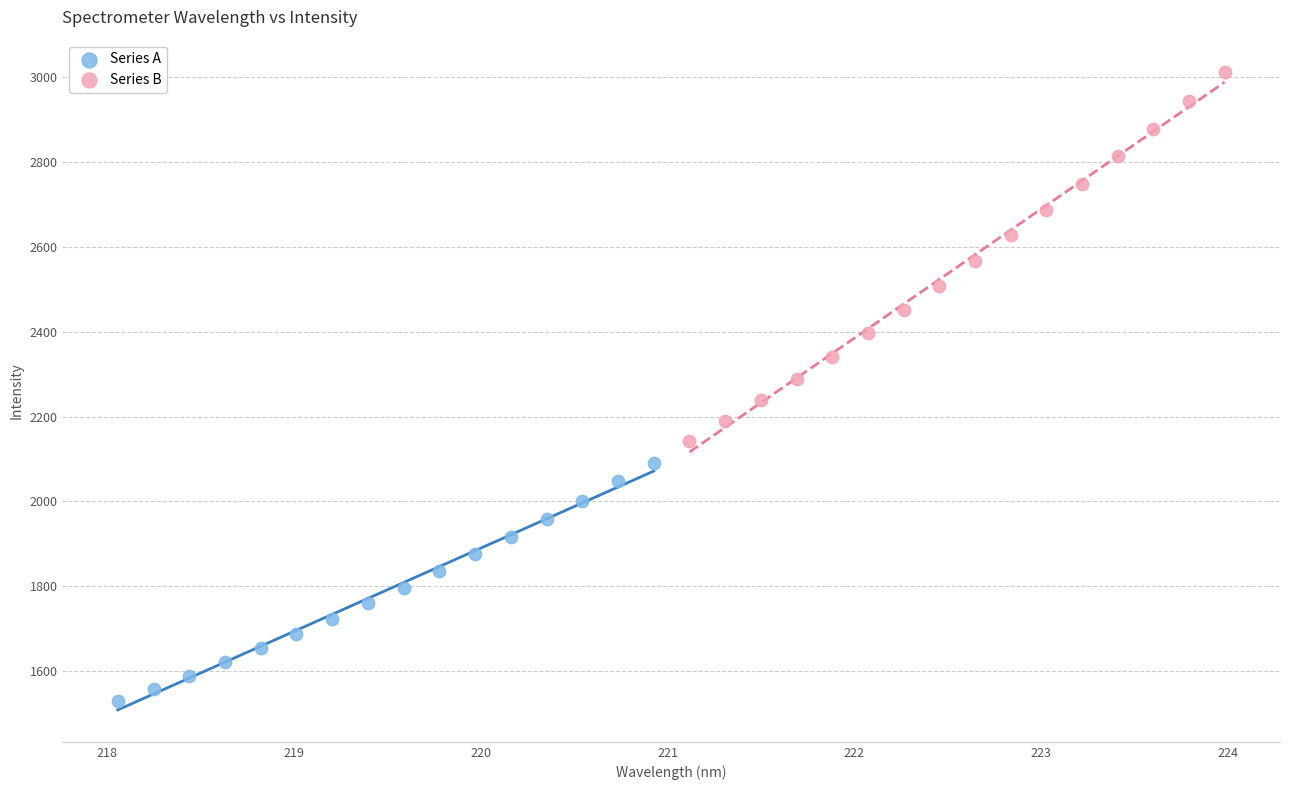

Which series has the largest Y range (max minus min)?

Series B